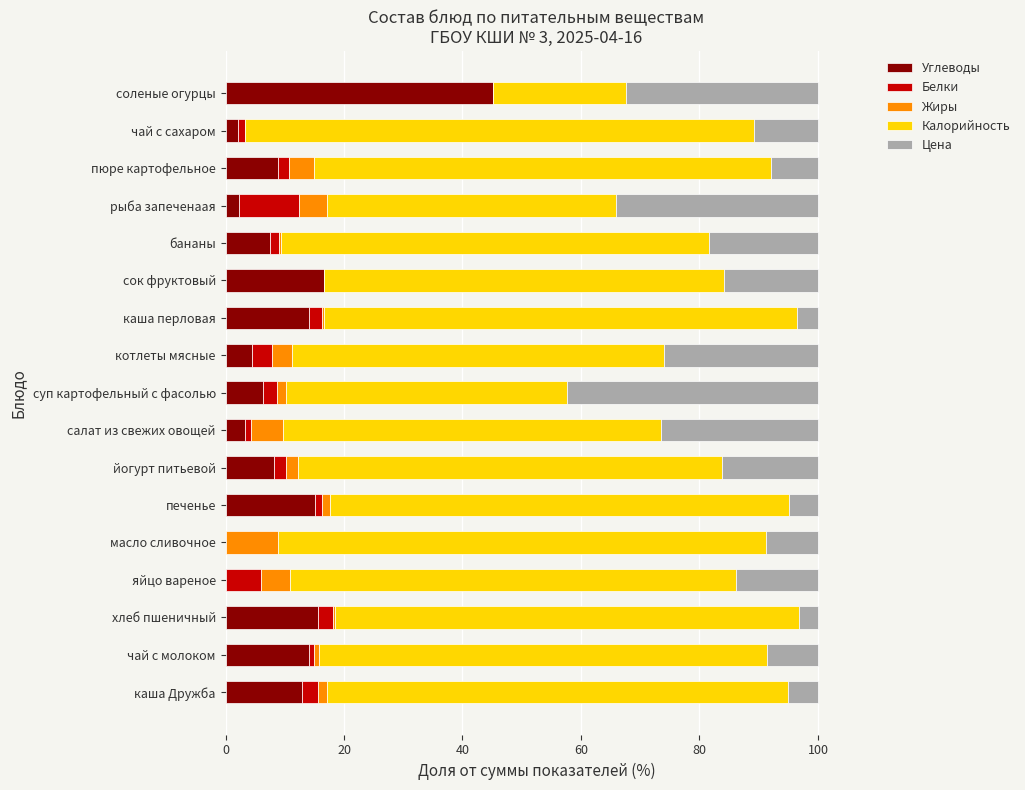

The value of Углеводы at пюре картофельное is 8.8. True or false?

True